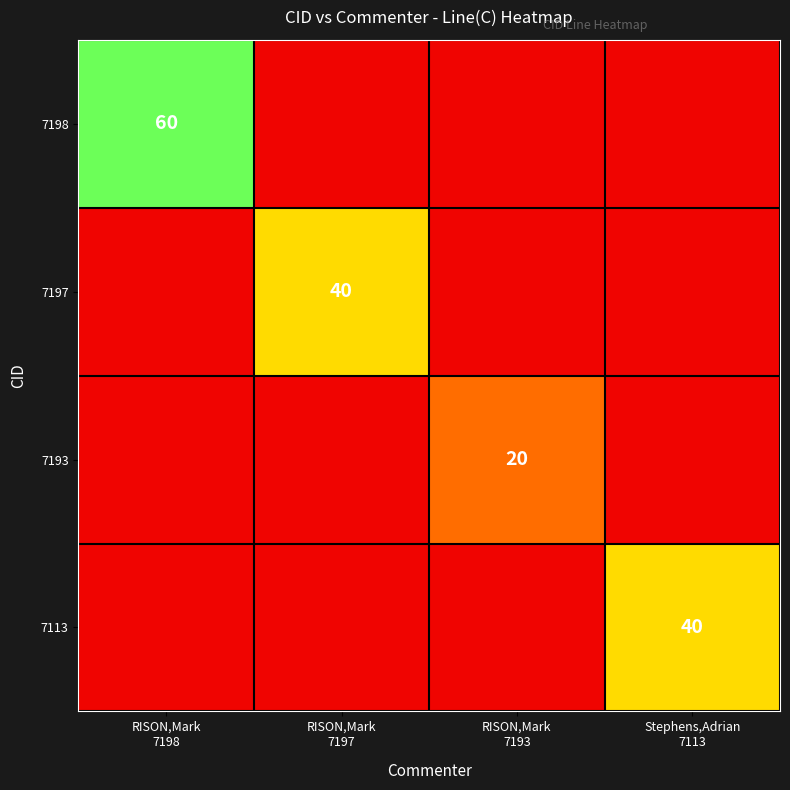

Rank the series at RISON,Mark 7198 from lowest to highest value.

7197, 7193, 7113, 7198